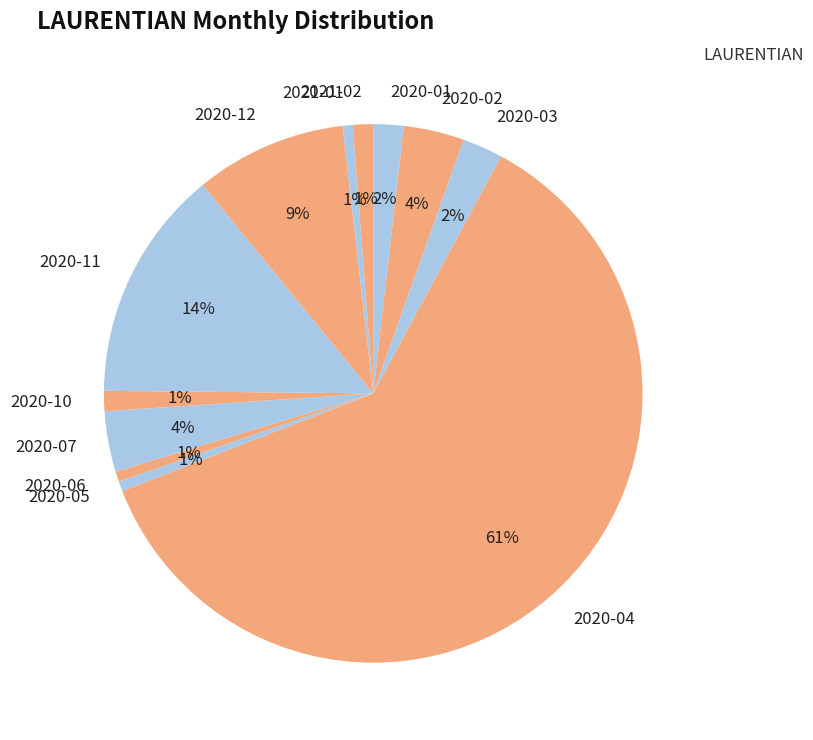

What is the largest slice in the pie chart?

2020-04